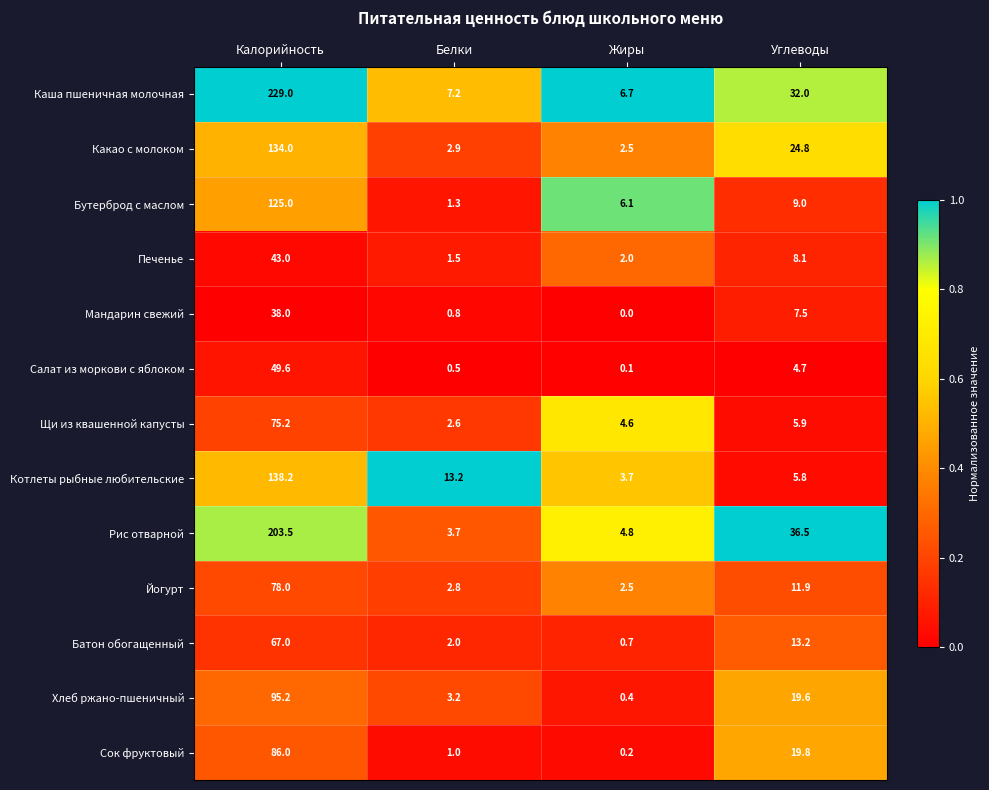

Rank the series by their maximum value, from lowest to highest.

Мандарин свежий, Печенье, Салат из моркови с яблоком, Батон обогащенный, Щи из квашенной капусты, Йогурт, Сок фруктовый, Хлеб ржано-пшеничный, Бутерброд с маслом, Какао с молоком, Котлеты рыбные любительские, Рис отварной, Каша пшеничная молочная